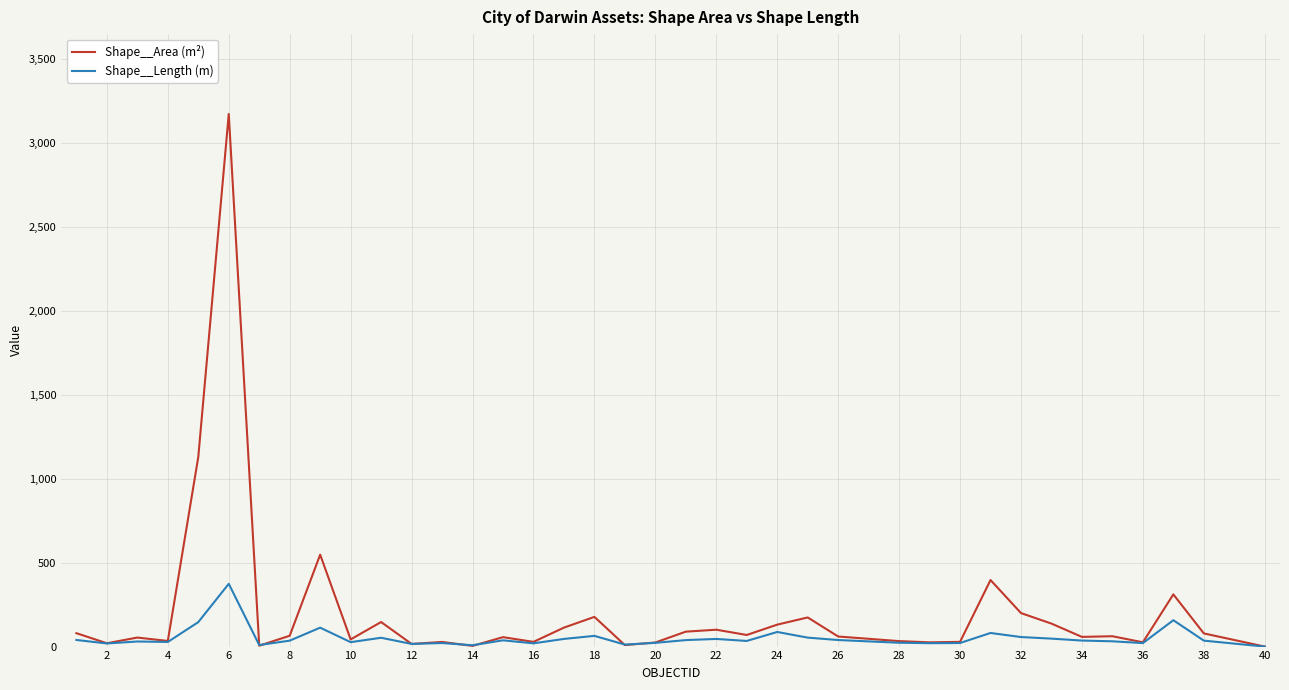

In Shape__Area (m²), how many points are lower than both neighbors (excluding endpoints)?

12